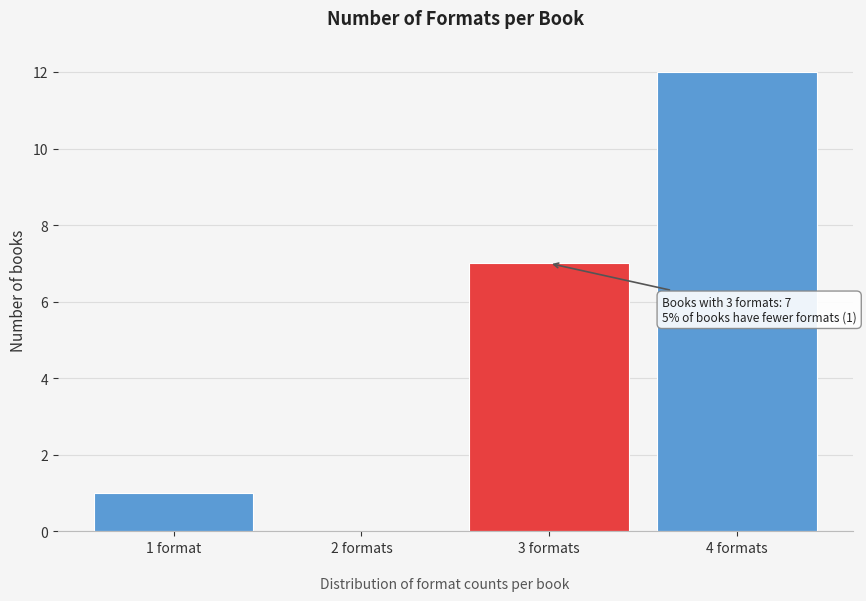

Reading left to right, transcribe all the data shown in this chart.

1 format=1	2 formats=0	3 formats=7	4 formats=12